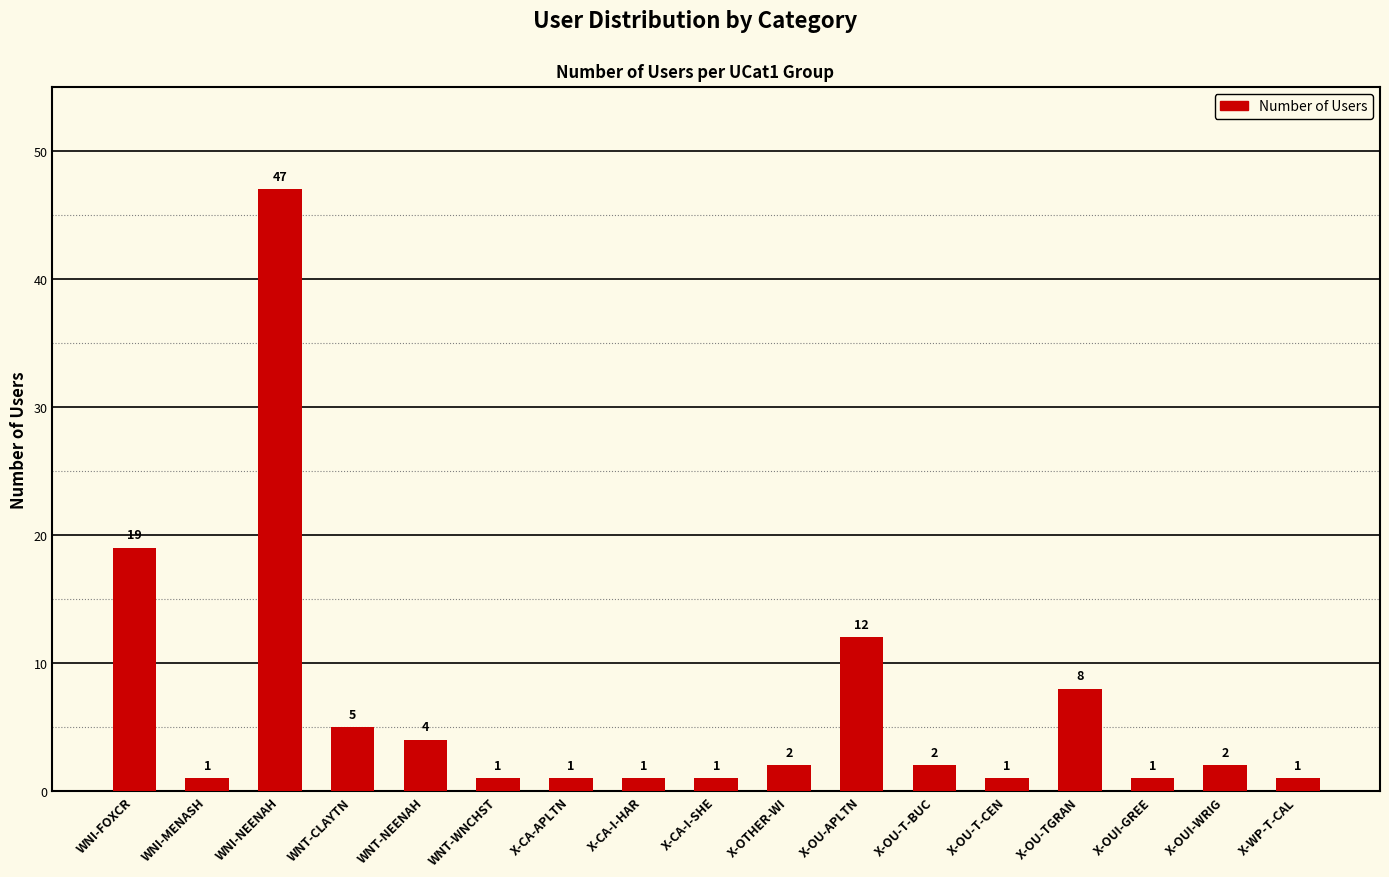

What is the ratio of the value at X-CA-APLTN to the value at WNI-FOXCR?

0.1